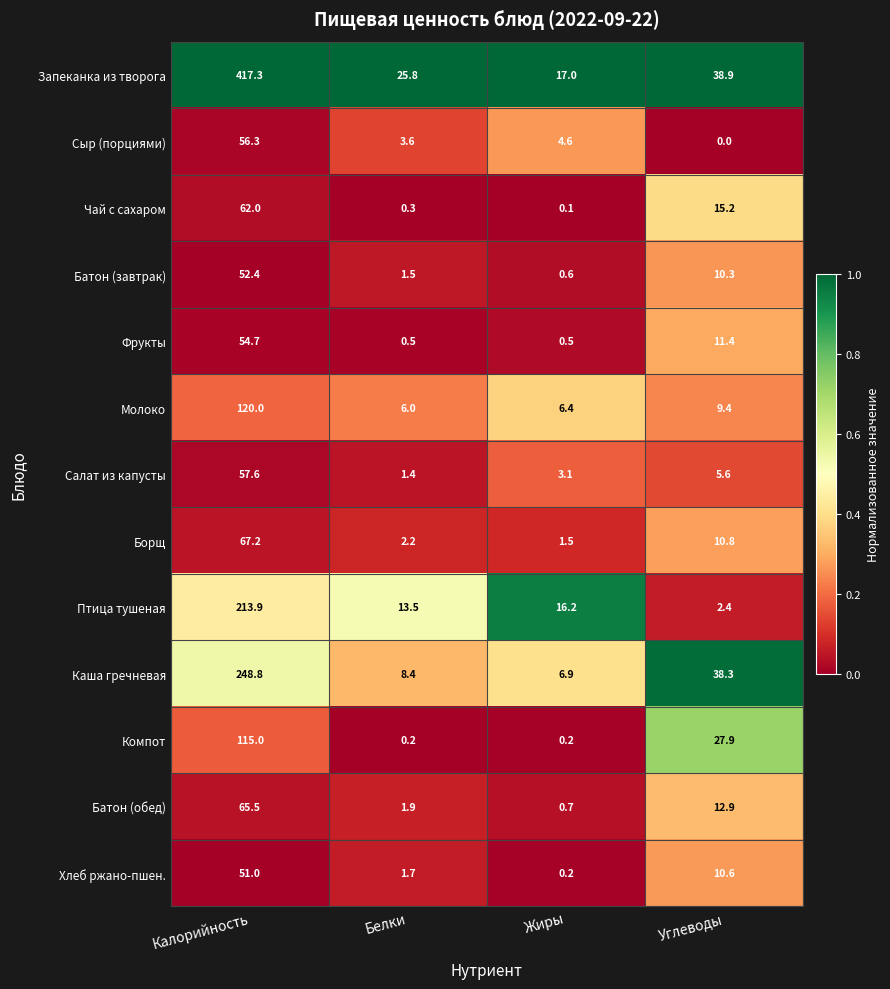

Which series has the widest spread of values?

Запеканка из творога